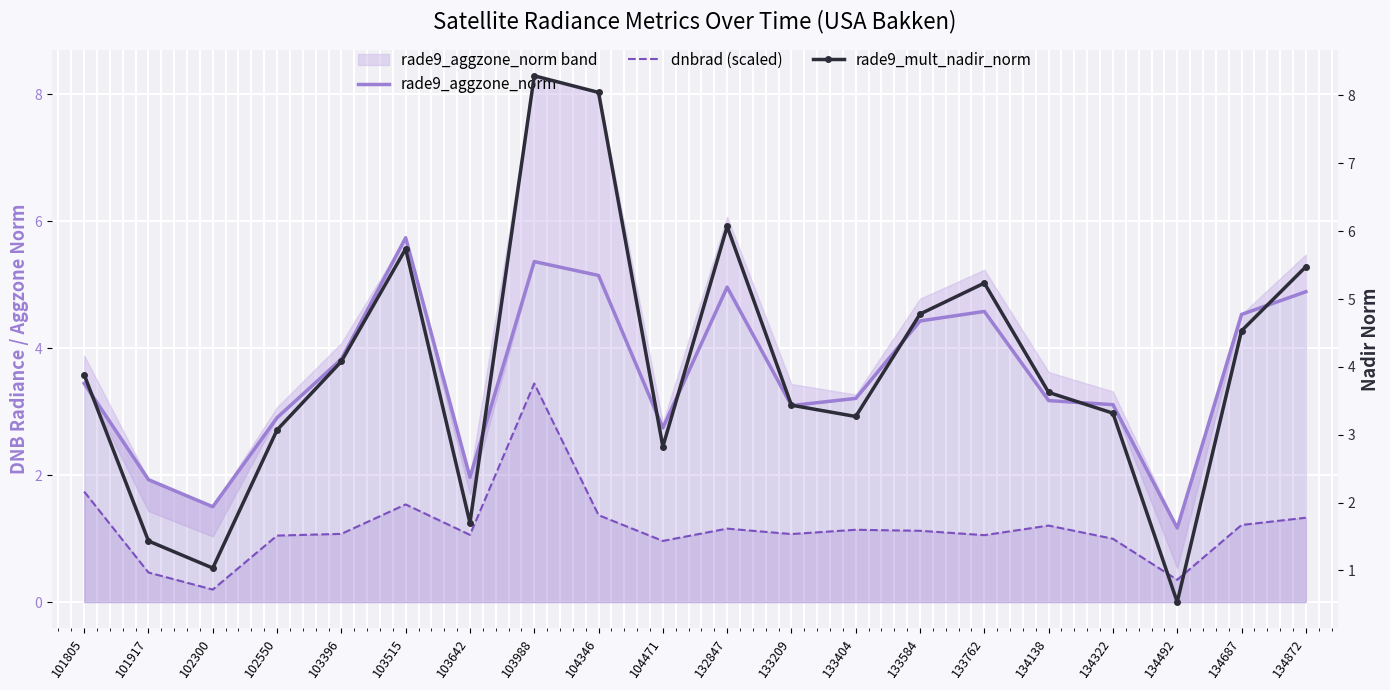

Which category has the lowest value in the rade9_aggzone_norm series?

134492